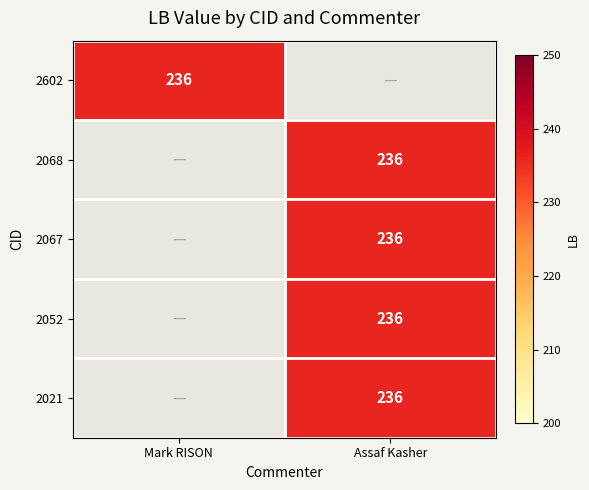

The 2068 series shows 236 at Assaf Kasher. True or false?

True